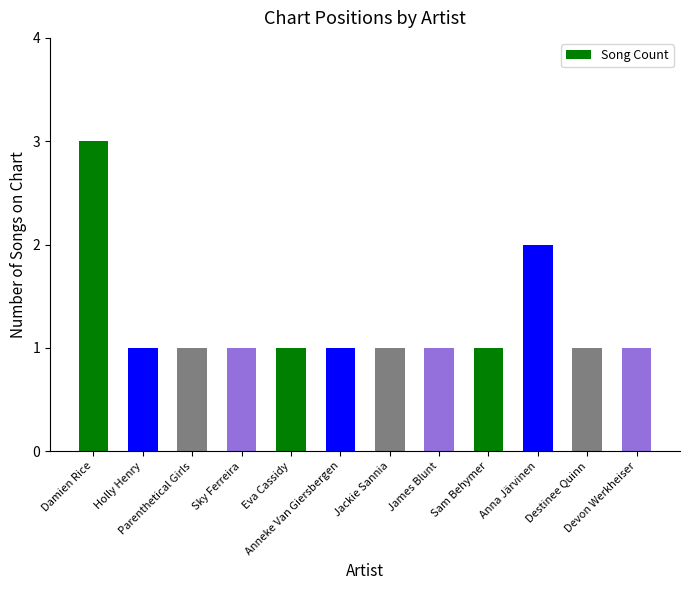

The value at Parenthetical Girls is 1. True or false?

True